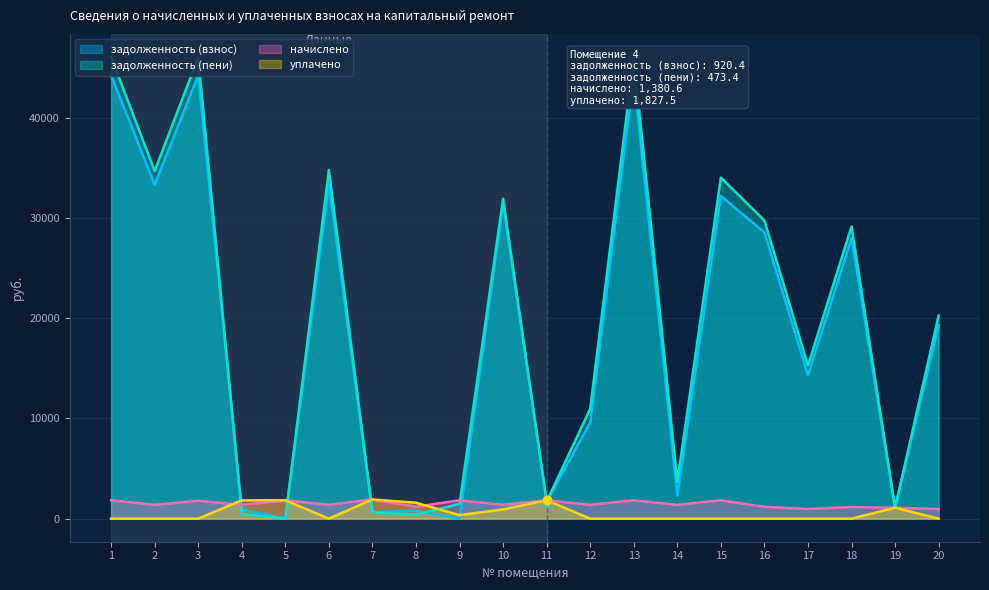

Rank the series by their maximum value, from lowest to highest.

начислено, уплачено, задолженность (взнос), задолженность (пени)